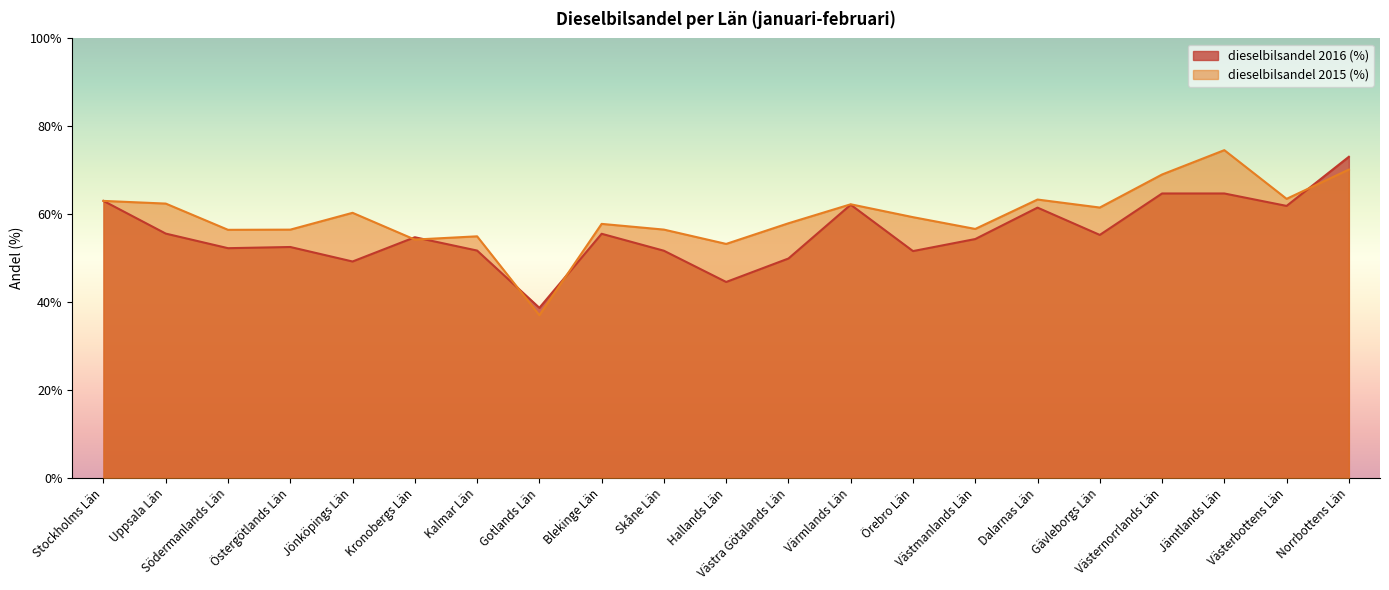

Where is the first local minimum for dieselbilsandel 2016 (%)?

Södermanlands Län